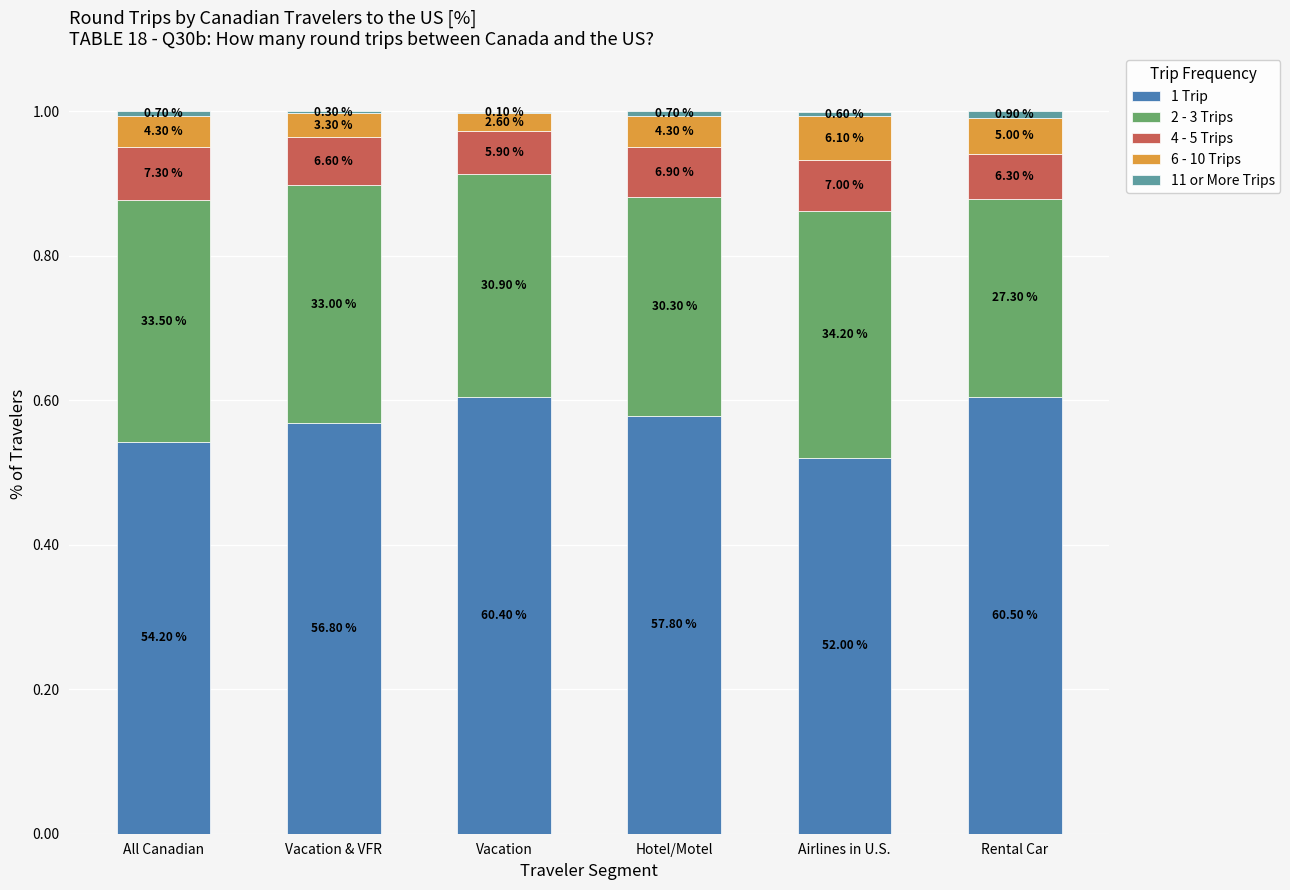

Does the chart contain stacked bars?

Yes